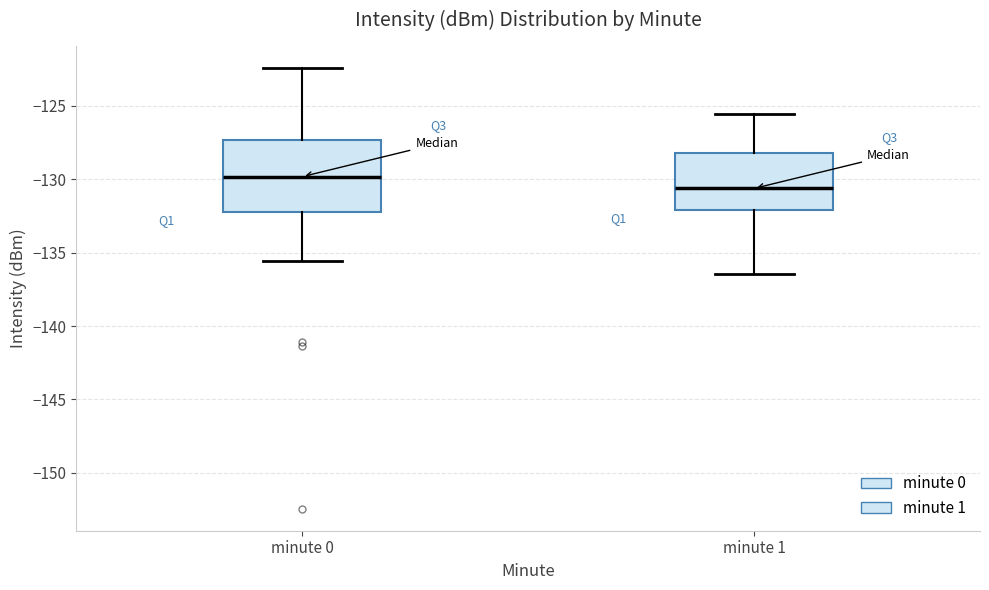

Which box's median line is the lowest?

minute 1